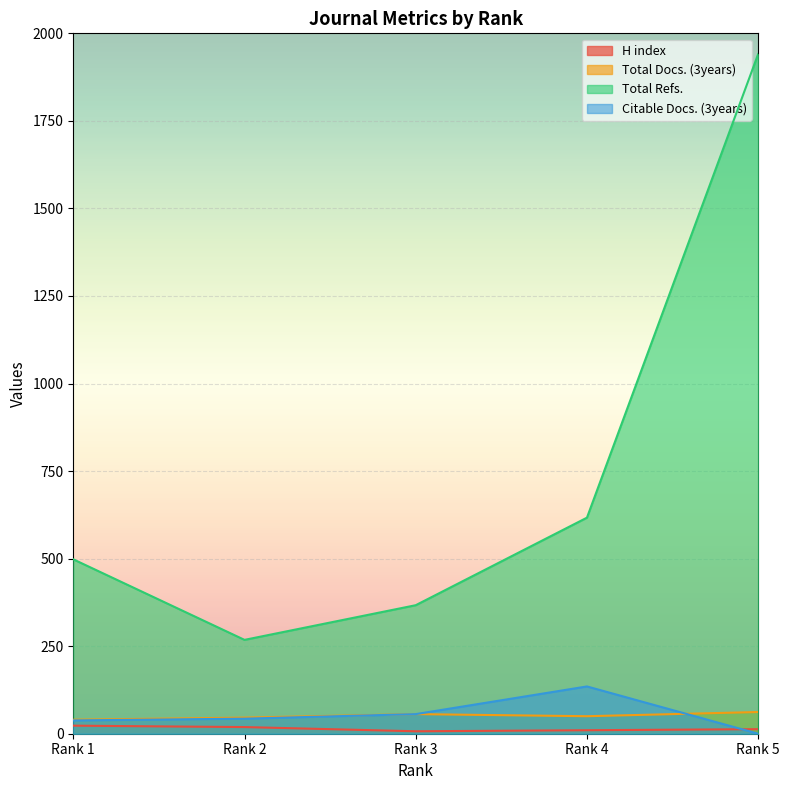

Where is Citable Docs. (3years) nearest to the value 67?

Rank 3